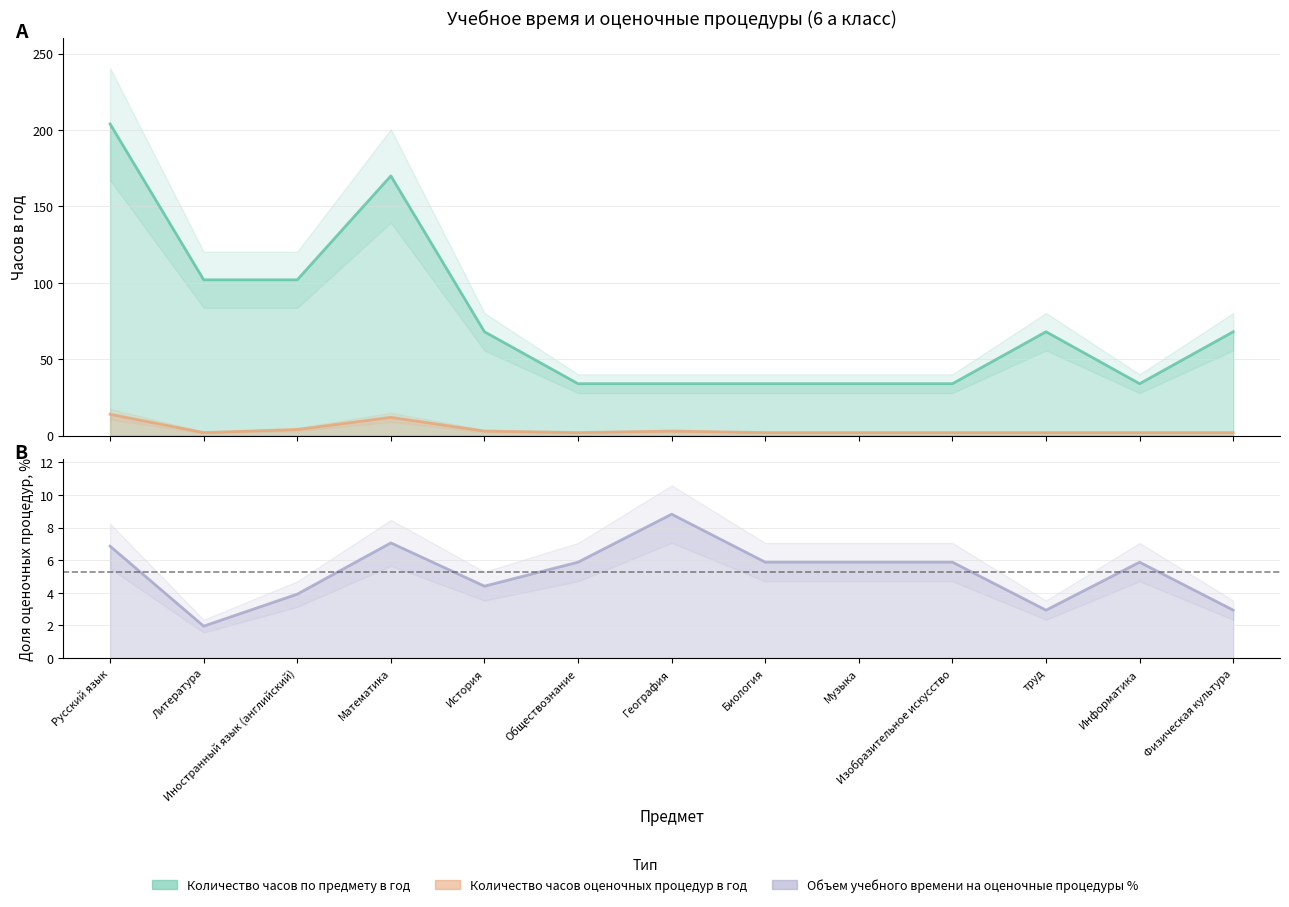

Is it true that Количество часов по предмету в год equals 12.8 at Изобразительное искусство?

False